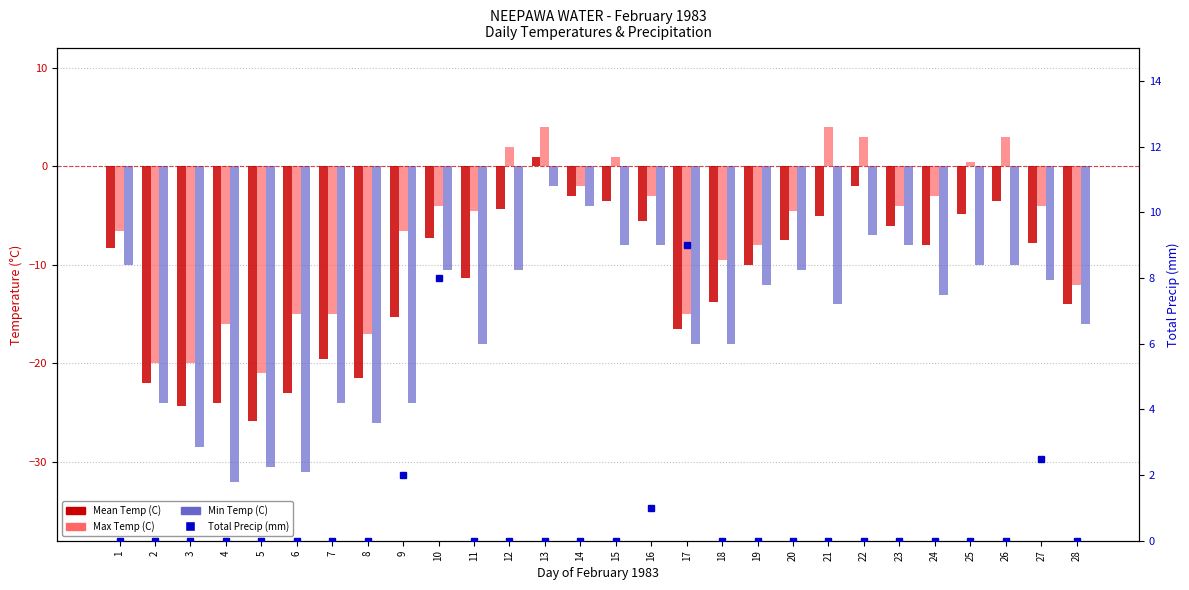

List the series in order of their overall mean, lowest first.

Min Temp (C), Mean Temp (C), Max Temp (C), Total Precip (mm)